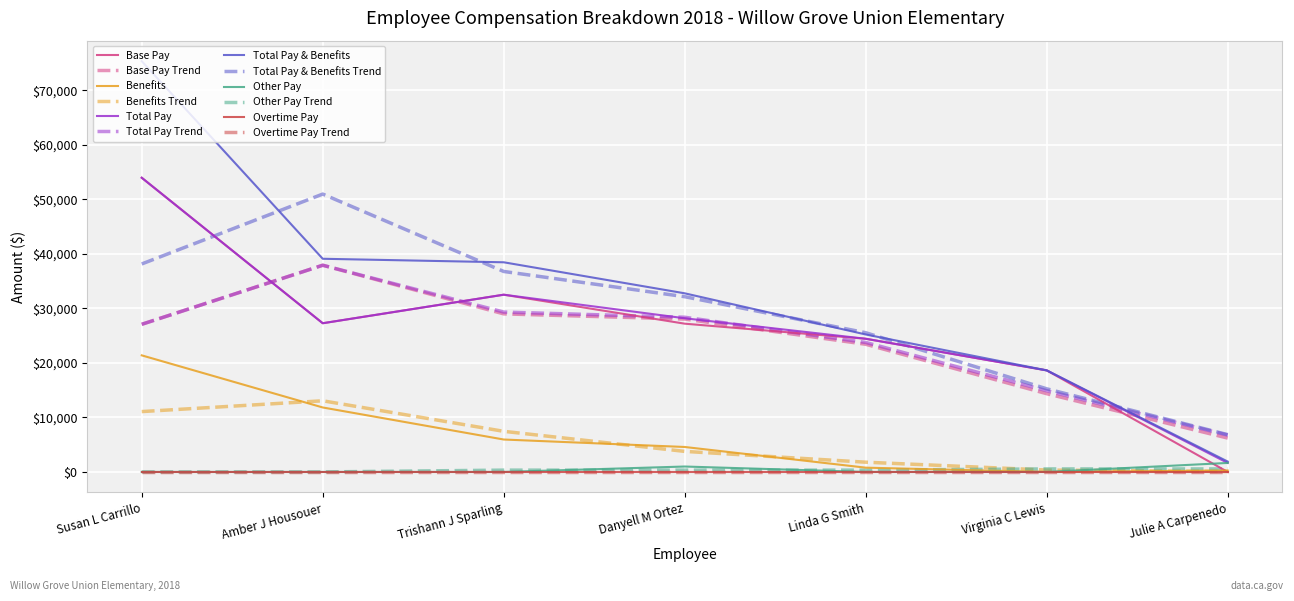

Is the value of Other Pay at Julie A Carpenedo greater than the value of Base Pay at Amber J Housouer?

No